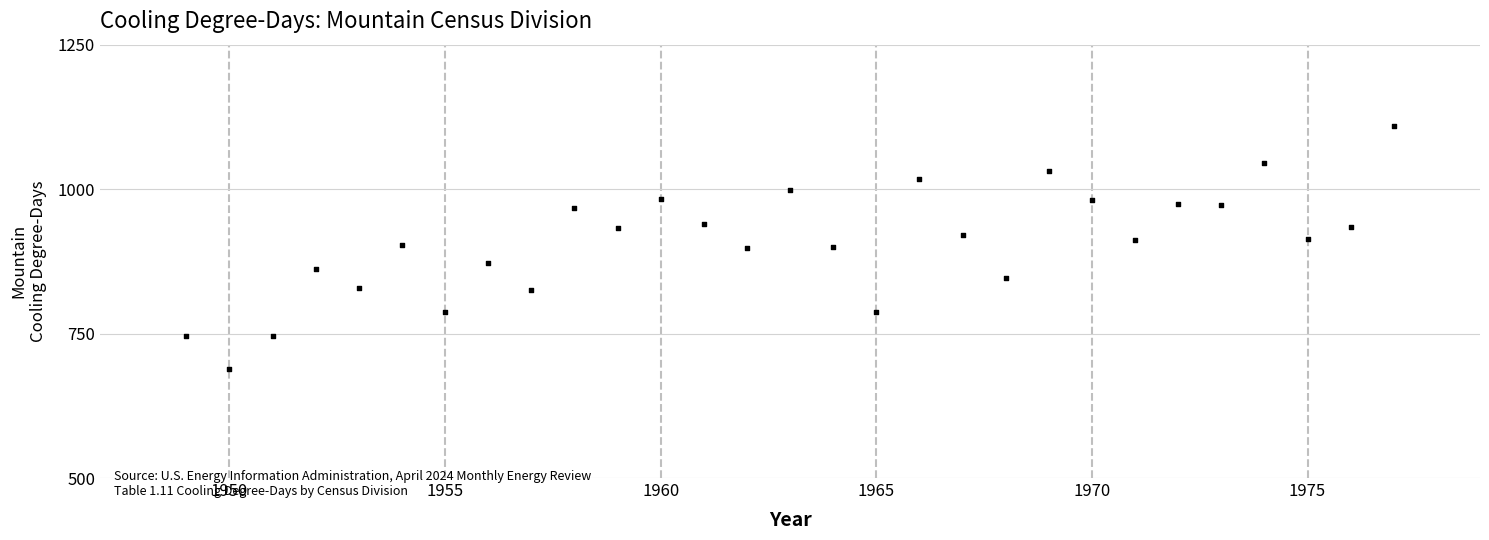

What is the range of Y values (max minus min)?

421